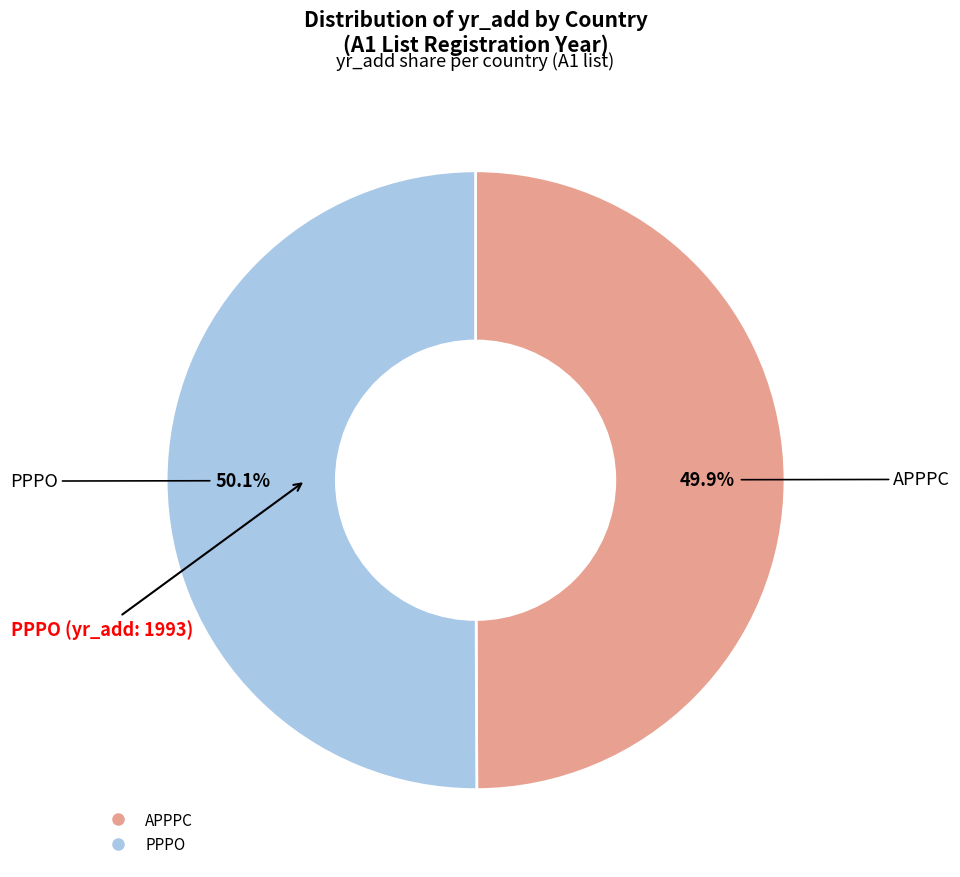

Does any single category account for the majority?

Yes